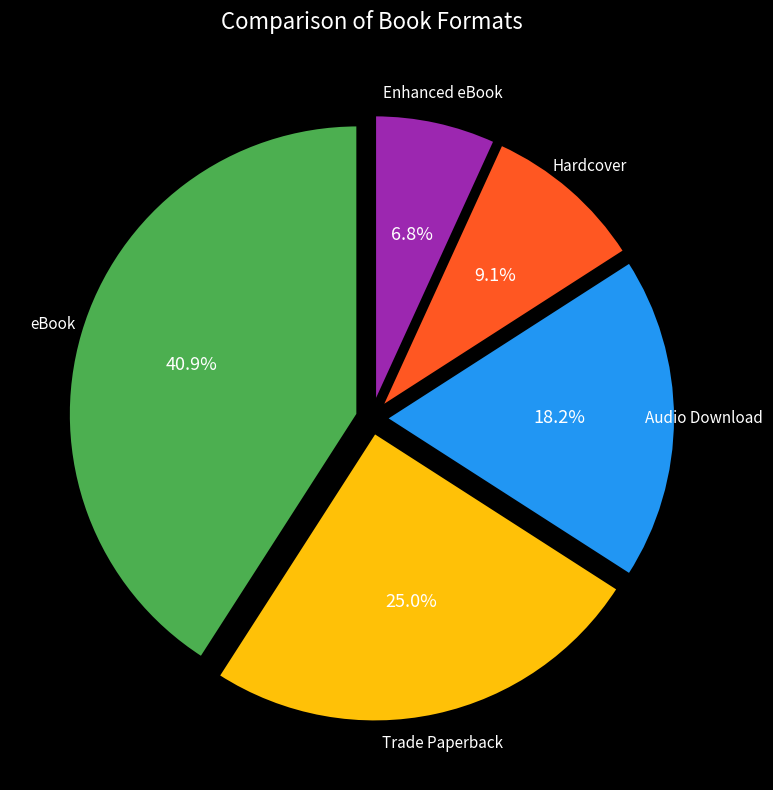

Count the number of slices in the pie.

5